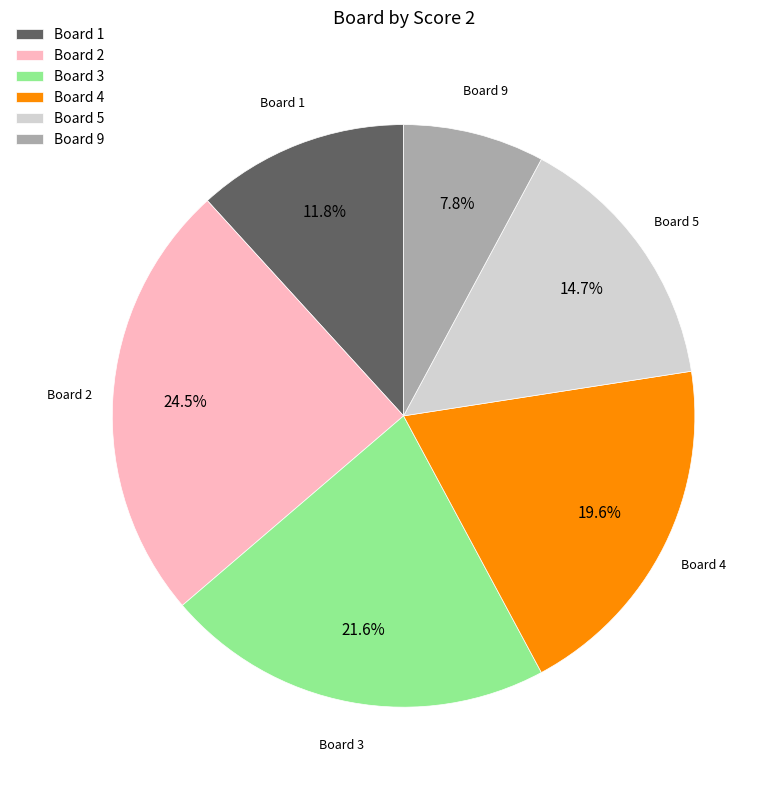

Between Board 4 and Board 1, which is larger?

Board 4